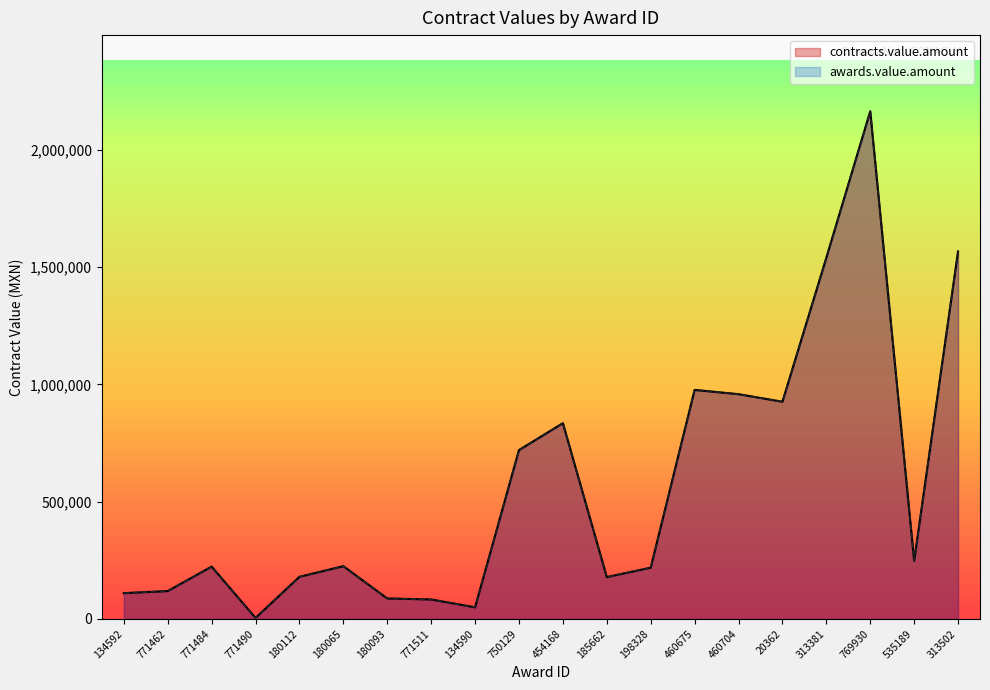

True or false: contracts.value.amount and awards.value.amount cross at least once.

False